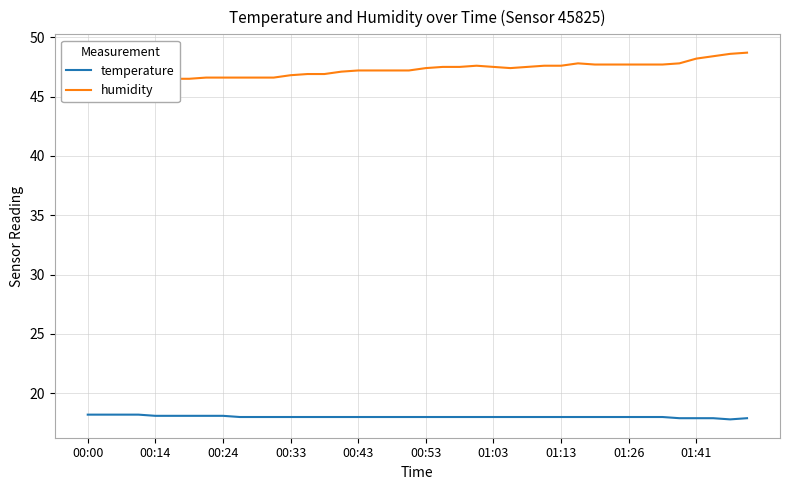

What is the lowest value of the temperature series?

17.8